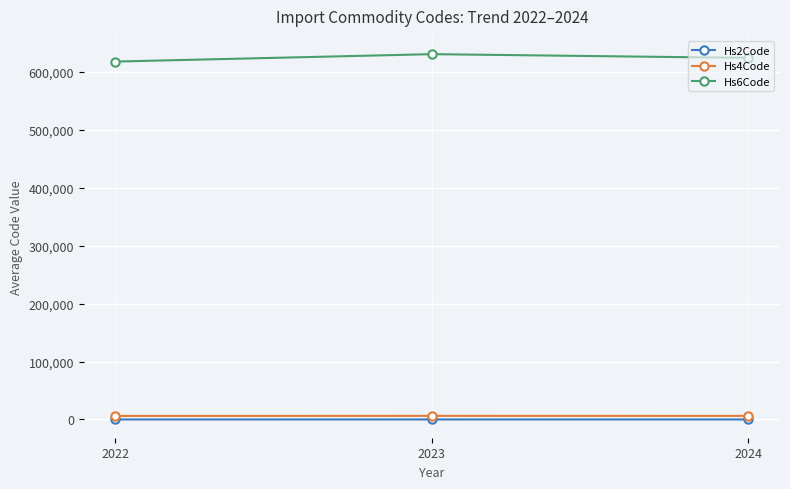

How many lines are shown in the chart?

3